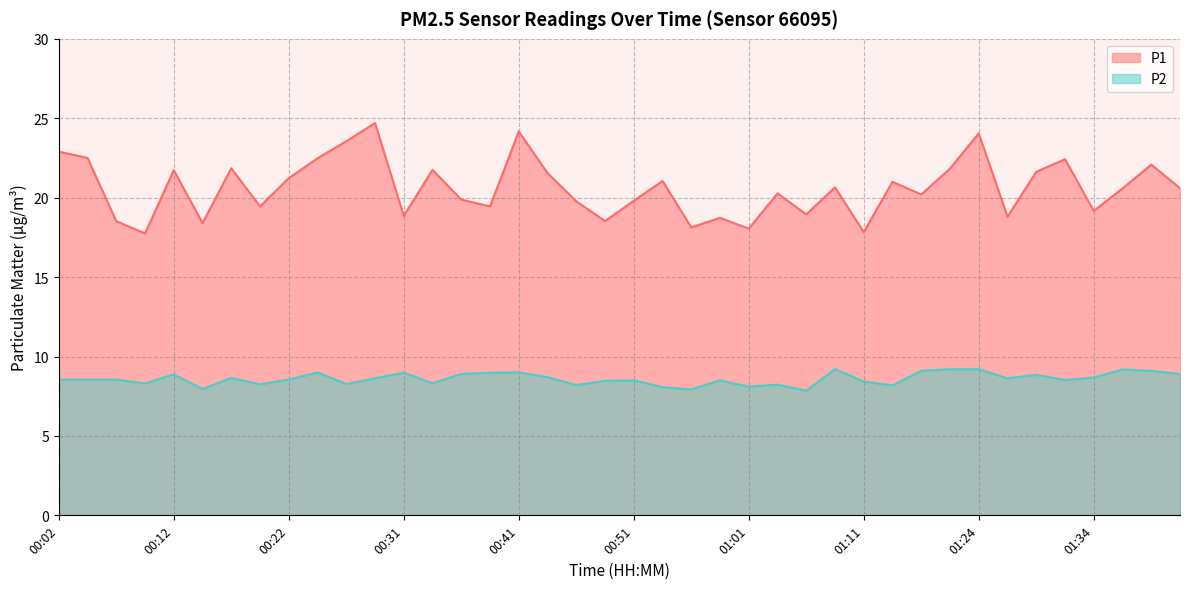

Reading left to right, list all the values displayed in this chart.

P1: 22.9	22.5	18.5	17.8	21.7	18.4	21.9	19.4	21.2	22.5	23.6	24.7	18.9	21.8	19.9	19.4	24.2	21.6	19.8	18.5	19.8	21.1	18.1	18.7	18.1	20.3	18.9	20.6	17.8	21.0	20.2	21.8	24.1	18.8	21.6	22.4	19.2	20.6	22.1	20.6
P2: 8.6	8.6	8.6	8.3	8.9	8.0	8.7	8.2	8.6	9.0	8.3	8.6	9.0	8.3	8.9	9.0	9.0	8.7	8.2	8.5	8.5	8.1	7.9	8.5	8.1	8.2	7.8	9.2	8.4	8.2	9.1	9.2	9.2	8.6	8.8	8.5	8.7	9.2	9.1	8.9